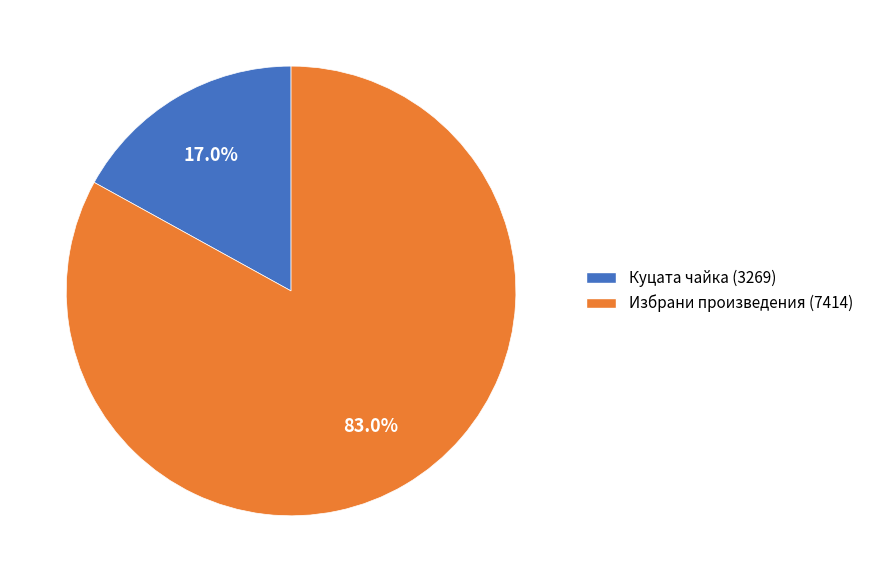

To the nearest percent, what is the difference between the Куцата чайка (3269) and Избрани произведения (7414) slice percentages?

66%